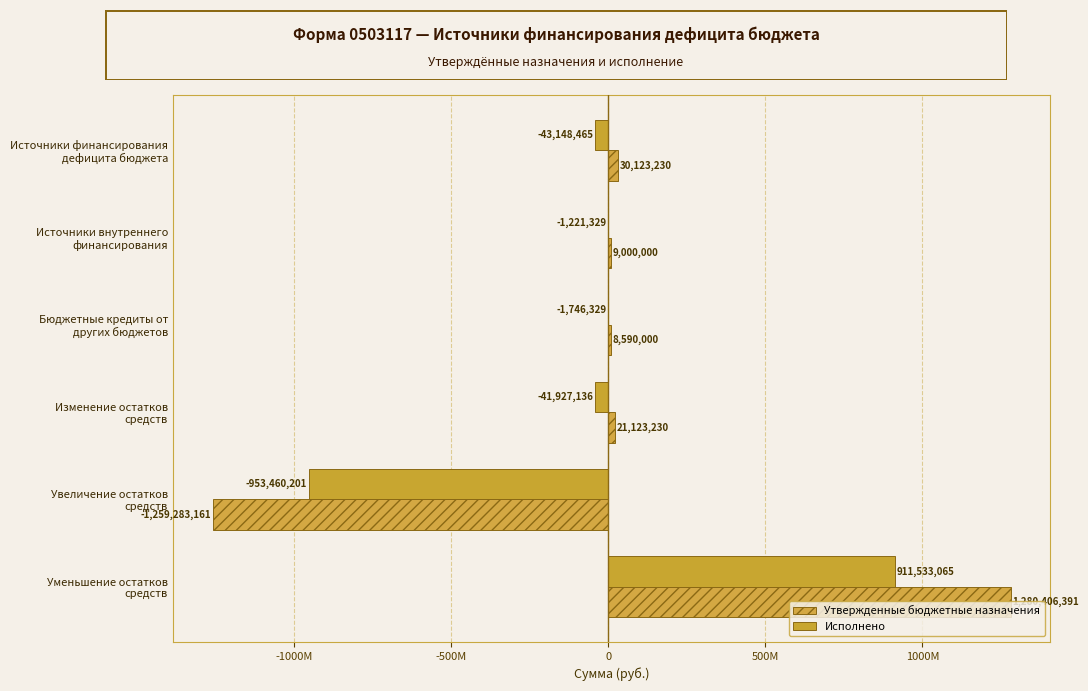

How many bars are there in each group?

2